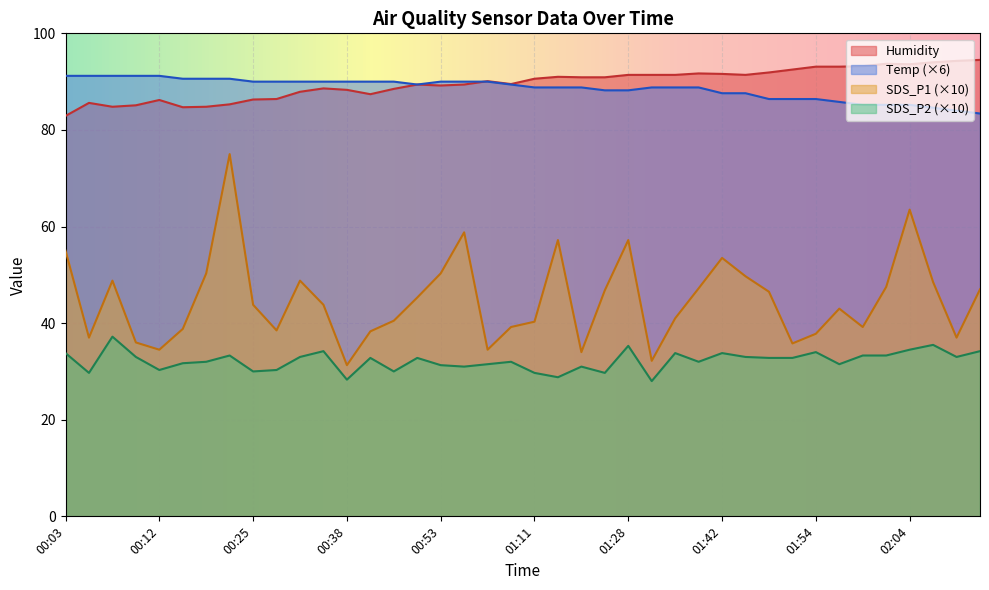

Reading left to right, extract all data points from this chart.

Temp: 91.2	91.2	91.2	91.2	91.2	90.6	90.6	90.6	90.0	90.0	90.0	90.0	90.0	90.0	90.0	89.4	90.0	90.0	90.0	89.4	88.8	88.8	88.8	88.2	88.2	88.8	88.8	88.8	87.6	87.6	86.4	86.4	86.4	85.8	85.2	85.2	85.2	84.6	84.0	83.4
Humidity: 82.9	85.6	84.8	85.1	86.2	84.7	84.8	85.3	86.3	86.4	87.9	88.6	88.3	87.4	88.5	89.4	89.2	89.4	90.1	89.5	90.6	91.0	90.9	90.9	91.4	91.4	91.4	91.7	91.6	91.4	91.9	92.5	93.1	93.1	93.2	93.7	93.6	94.0	94.3	94.5
SDS_P1: 55.0	37.0	48.8	36.0	34.5	38.8	50.3	75.0	43.8	38.5	48.8	43.8	31.3	38.3	40.5	45.3	50.3	58.8	34.5	39.2	40.3	57.2	34.0	46.8	57.2	32.2	41.0	47.2	53.5	49.7	46.5	35.8	37.8	43.0	39.2	47.5	63.5	48.5	37.0	47.0
SDS_P2: 33.8	29.7	37.2	33.0	30.3	31.7	32.0	33.3	30.0	30.3	33.0	34.2	28.3	32.8	30.0	32.8	31.3	31.0	31.5	32.0	29.7	28.8	31.0	29.7	35.3	28.0	33.8	32.0	33.8	33.0	32.8	32.8	34.0	31.5	33.3	33.3	34.5	35.5	33.0	34.2